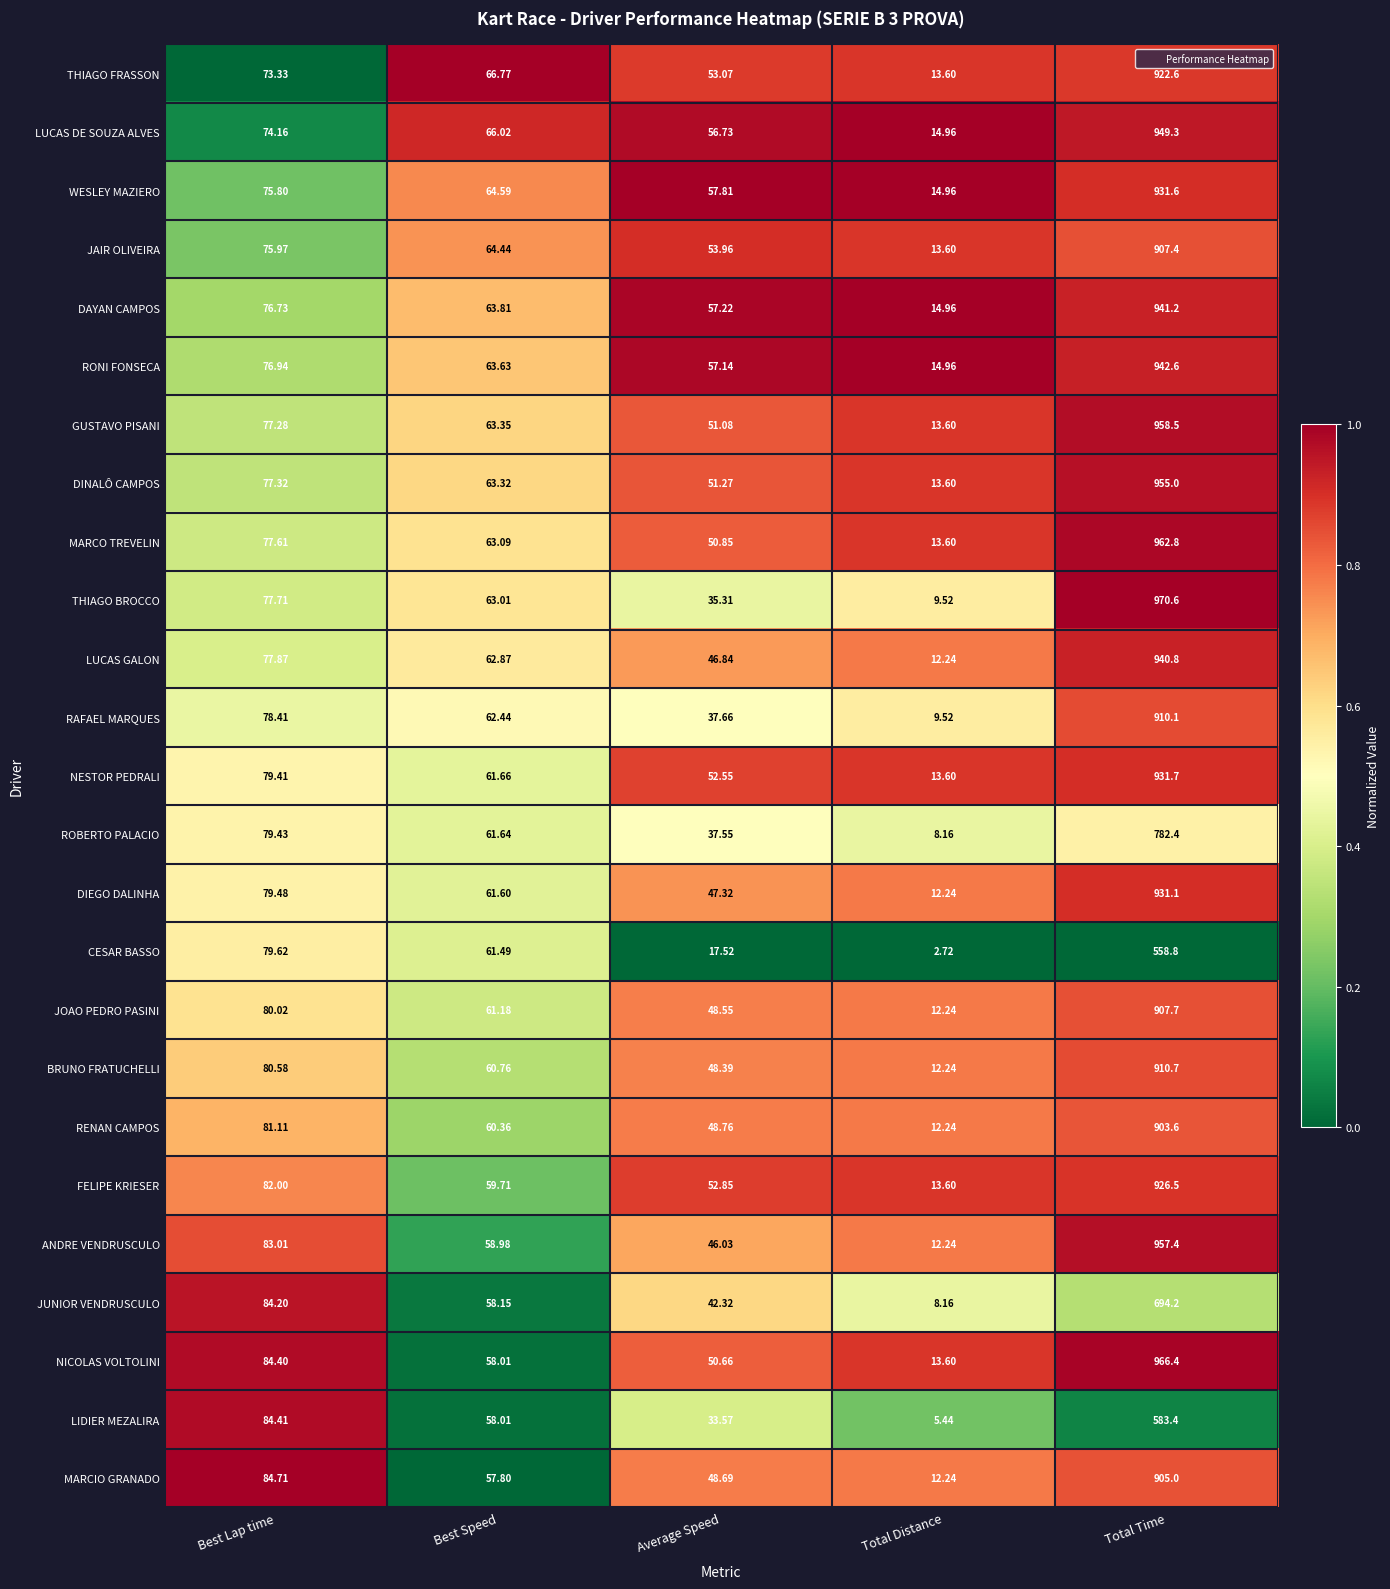

Which series has the largest total across all categories?

NICOLAS VOLTOLINI